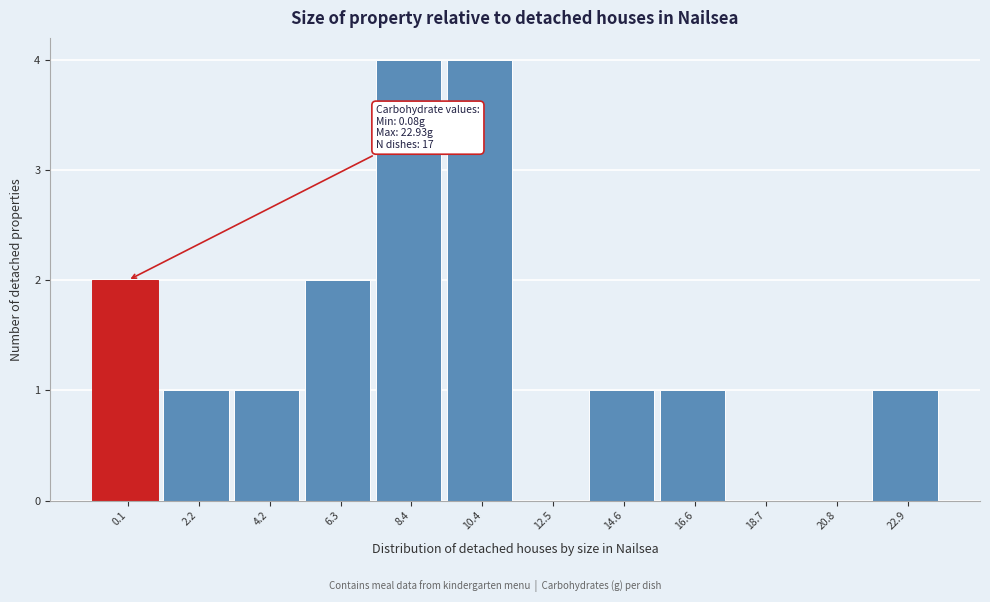

Reading left to right, list all the values displayed in this chart.

0.1=2	2.2=1	4.2=1	6.3=2	8.4=4	10.4=4	12.5=0	14.6=1	16.6=1	18.7=0	20.8=0	22.9=1